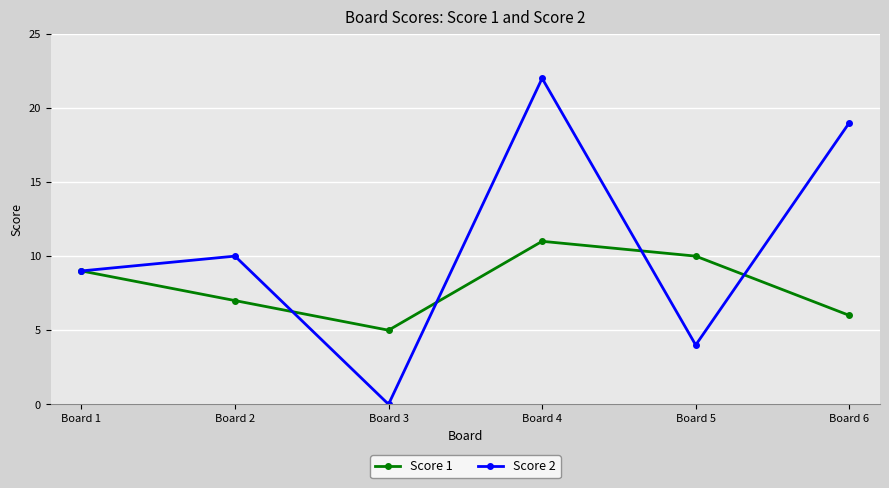

Between Board 1 and Board 5, which series saw the biggest shift?

Score 2